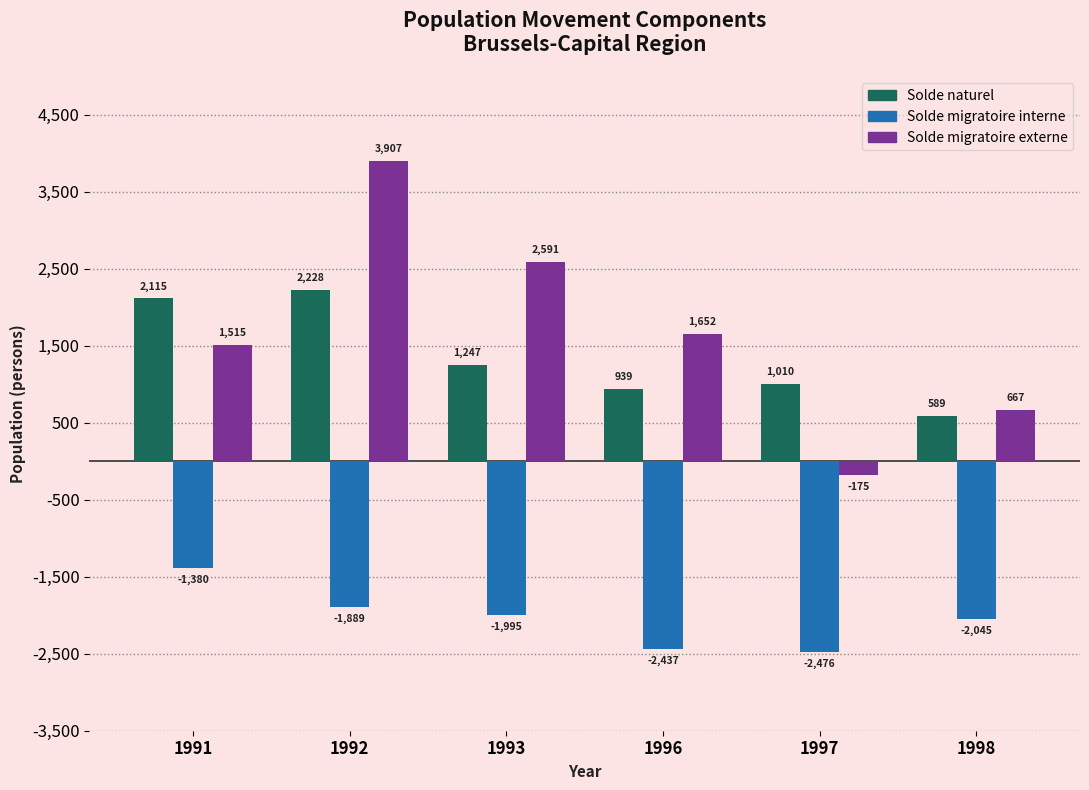

How many distinct data groups are displayed?

3